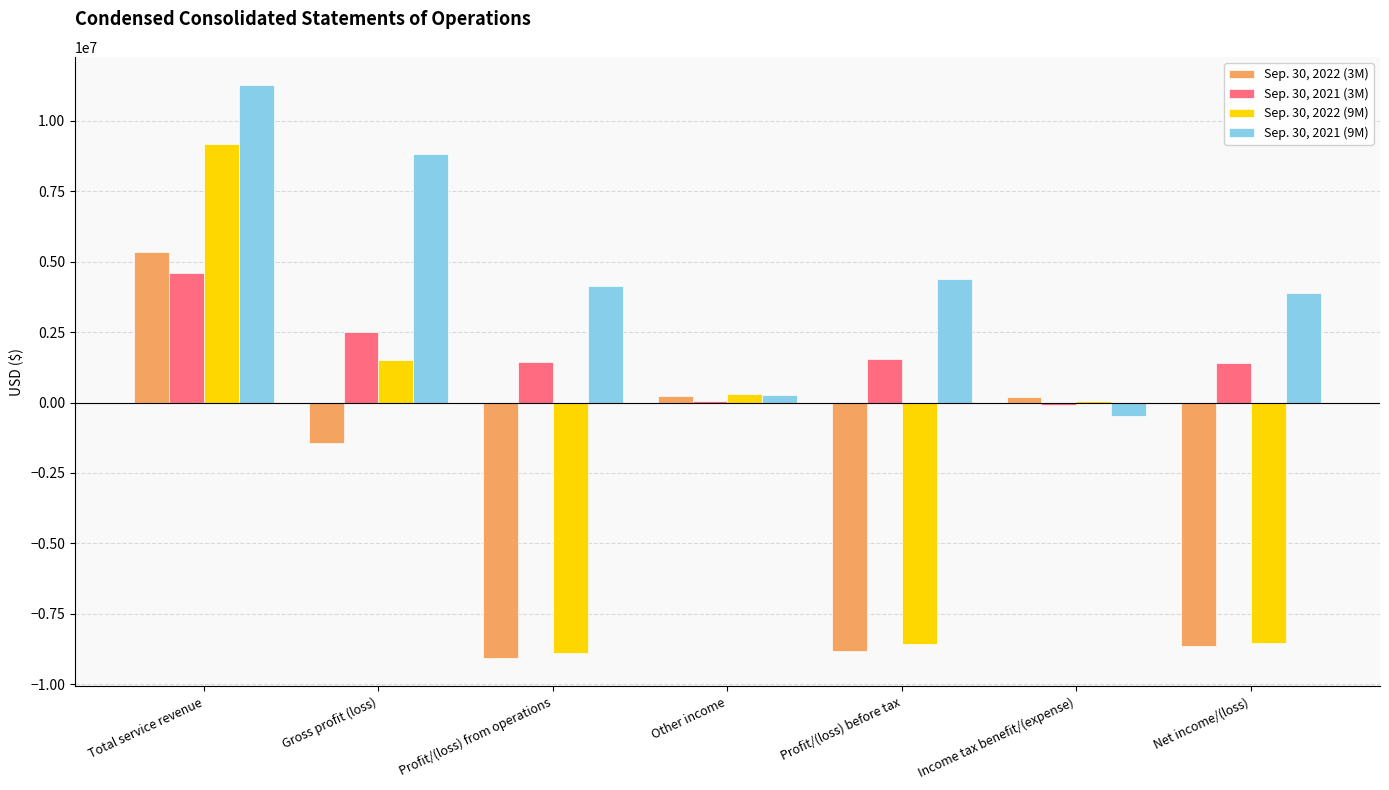

What is the sum of the Sep. 30, 2022 (3M) values at Total service revenue and Profit/(loss) before tax?

-3484833